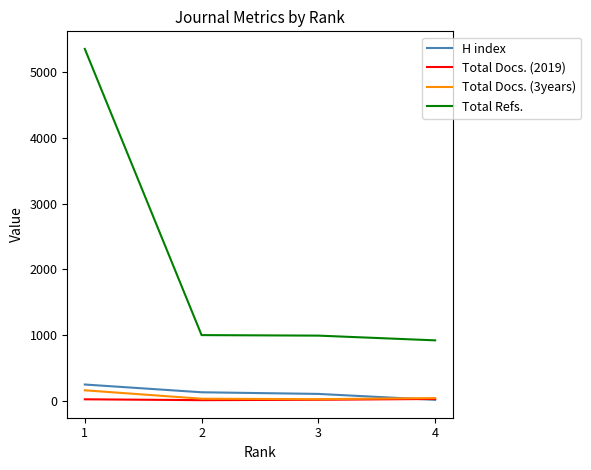

Which series has the largest total across all categories?

Total Refs.